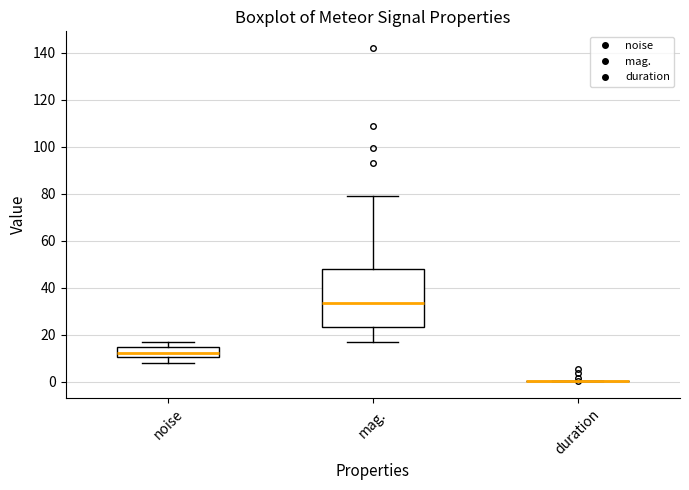

Comparing the boxes themselves (not the whiskers), which one is the tallest?

mag.